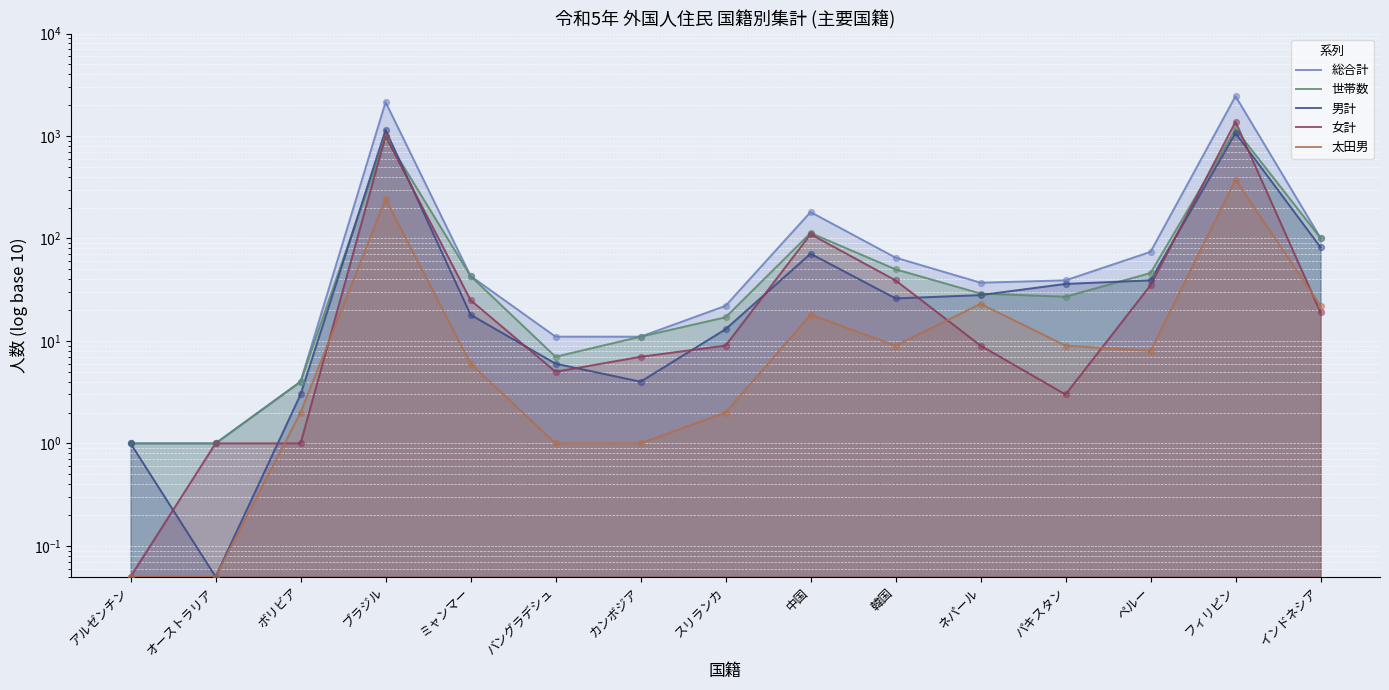

Which series contains the lowest Y value?

男計